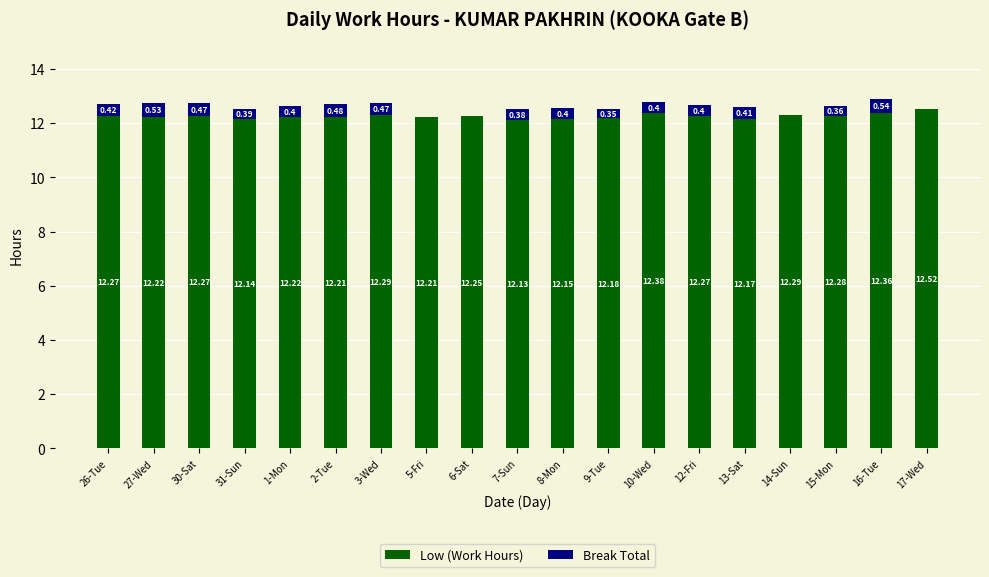

Are the bars grouped side by side (vs. stacked)?

No